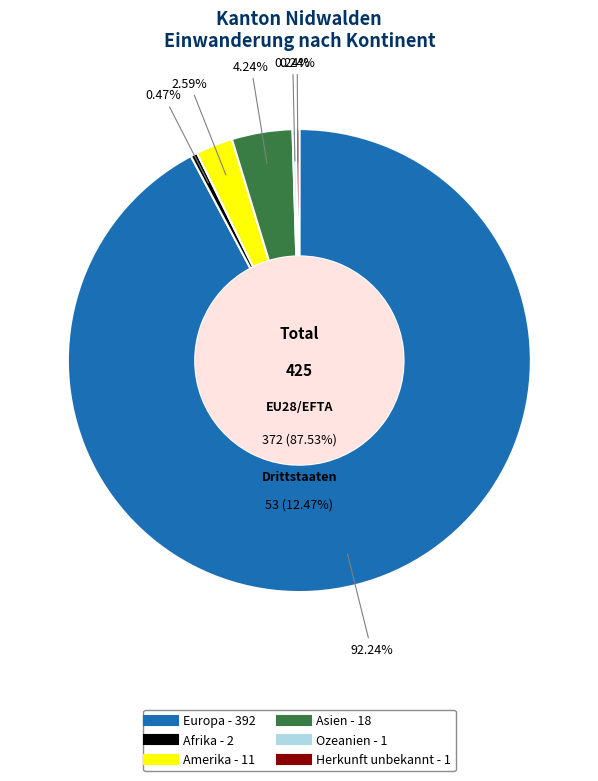

What is the smallest slice in the pie chart?

Ozeanien